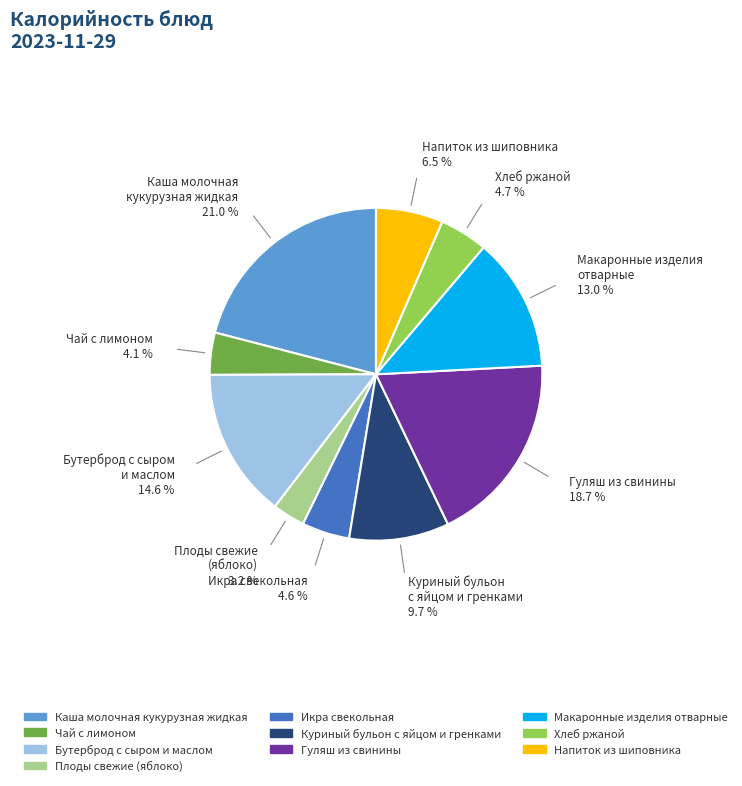

To the nearest percent, what is the average slice percentage?

10%